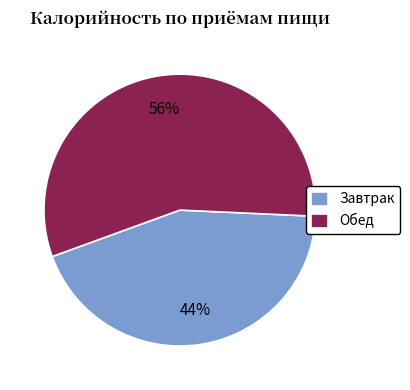

How many slices are in this pie chart?

2